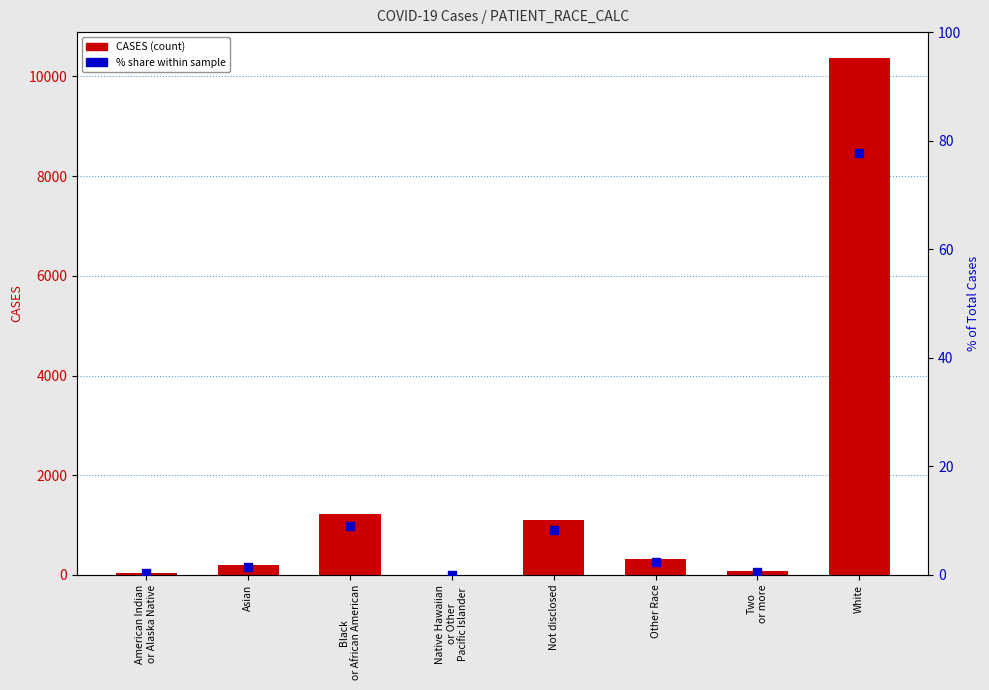

Which series has the widest spread of Y values?

CASES